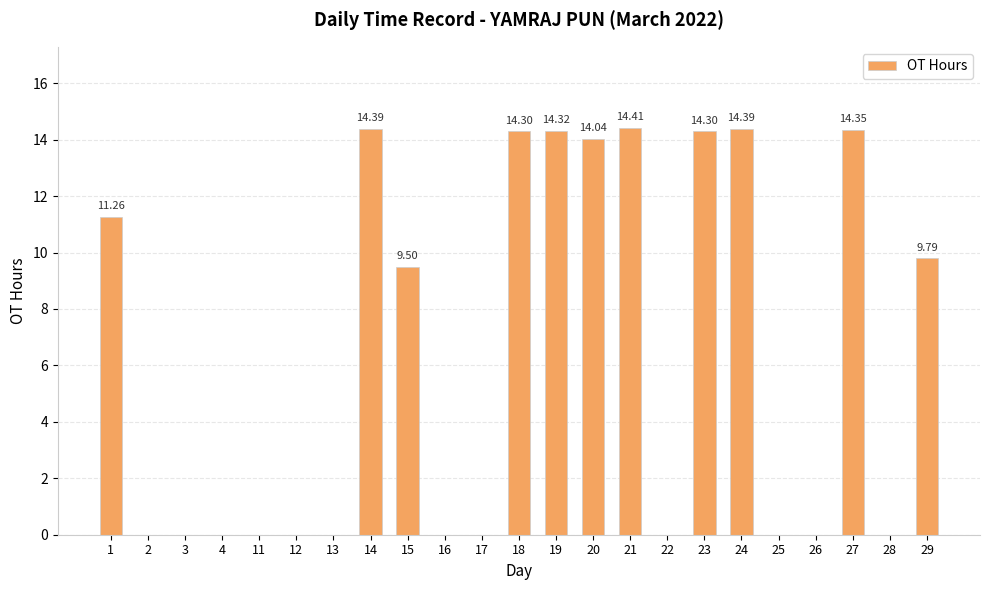

What is the sum of all values?

145.1